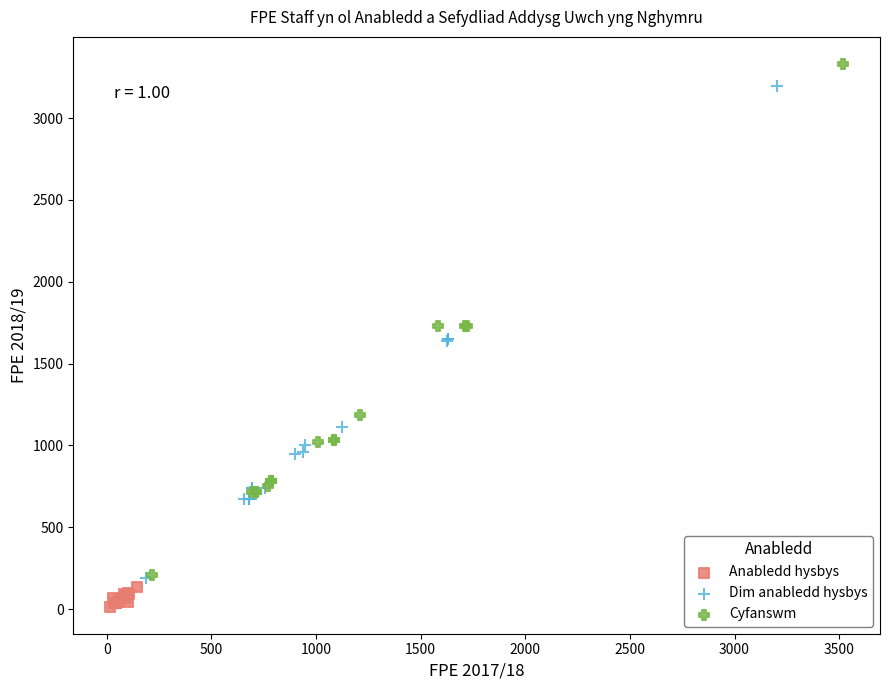

Which series contains the lowest Y value?

Anabledd hysbys